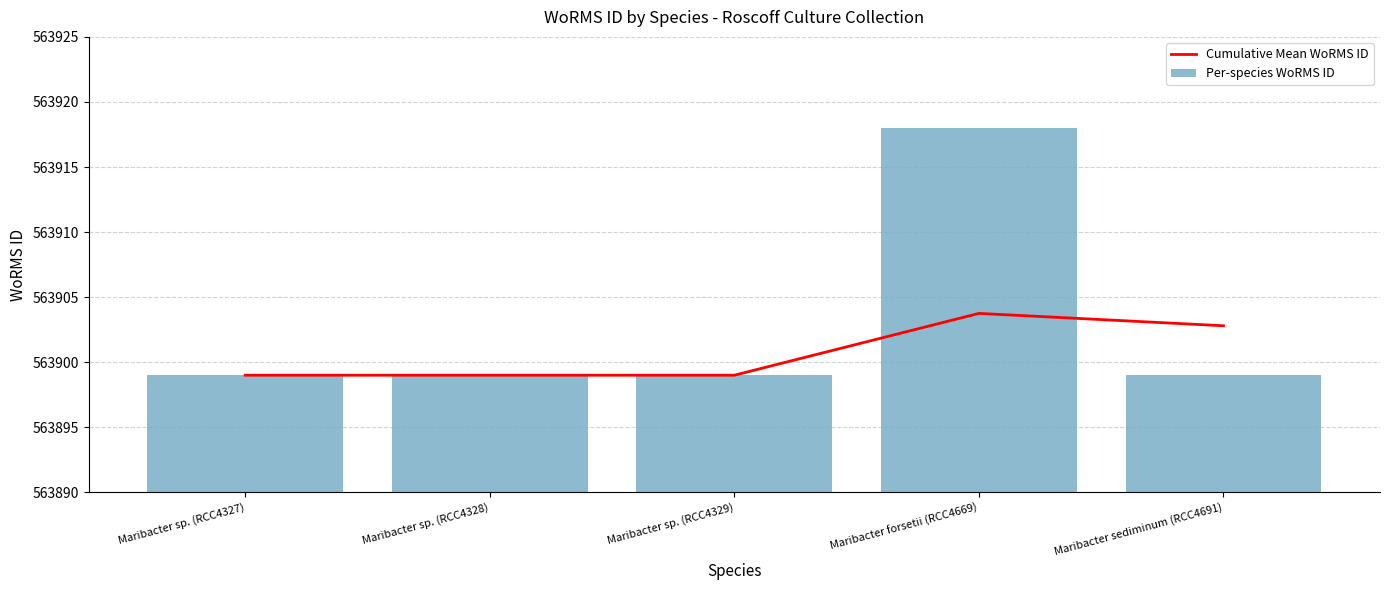

List the series in order of their peak value, highest first.

Per-species WoRMS ID, Cumulative Mean WoRMS ID